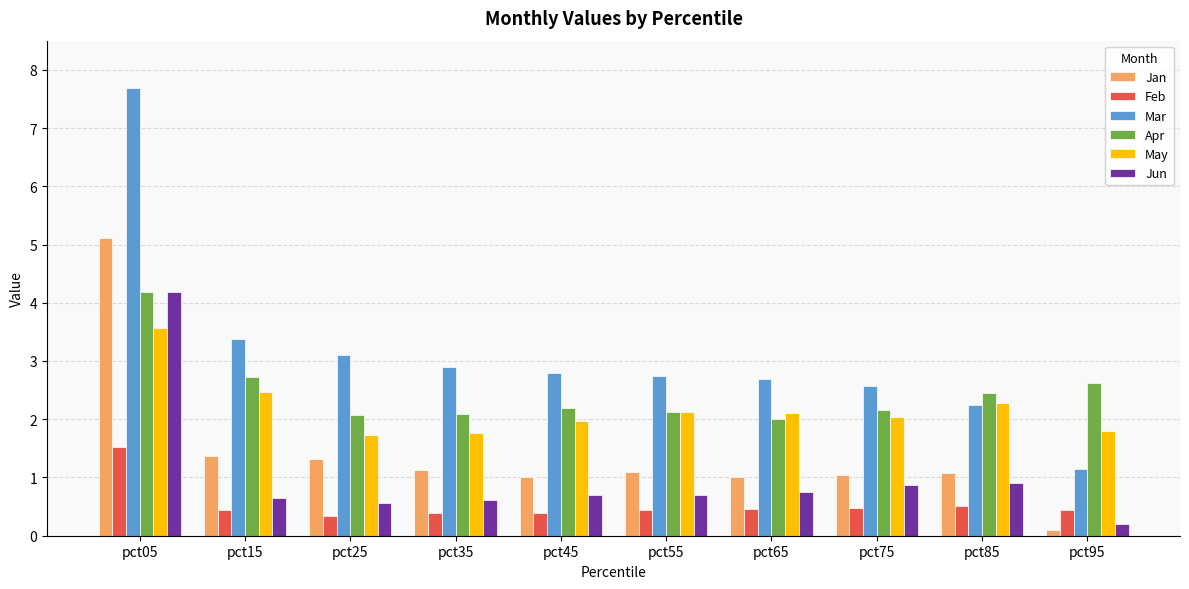

How many bars are there in each group?

6